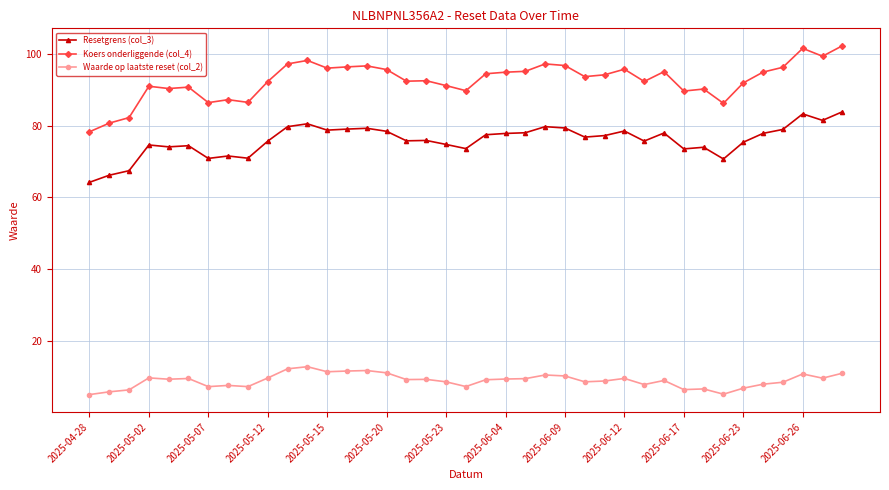

Rank the series by their average value, from lowest to highest.

Waarde op laatste reset (col_2), Resetgrens (col_3), Koers onderliggende (col_4)